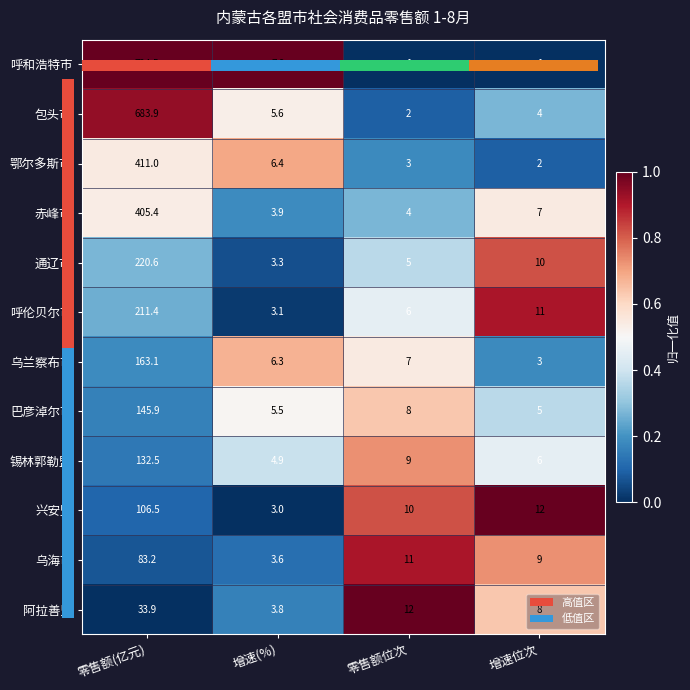

Which series has the largest total across all categories?

呼和浩特市